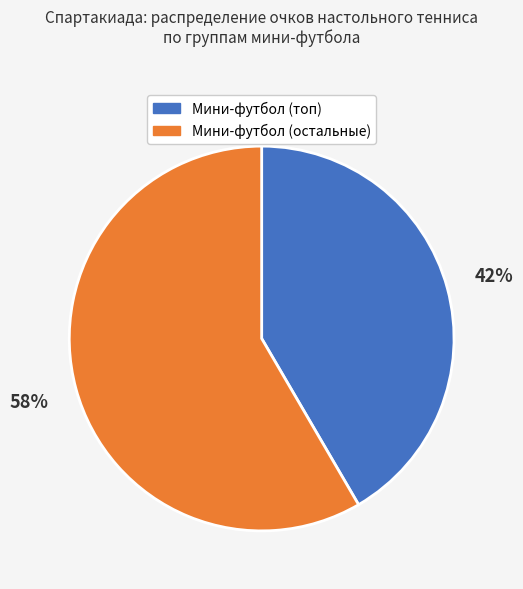

Do Мини-футбол (остальные) and Мини-футбол (топ) together represent more than half of the pie?

Yes